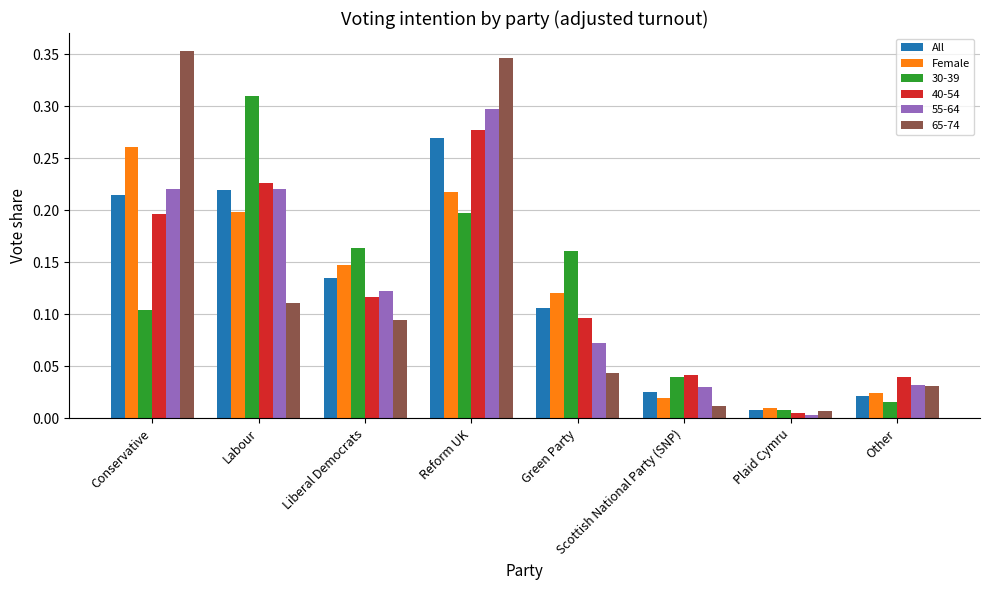

Rank the categories by Female value from lowest to highest.

Plaid Cymru, Scottish National Party (SNP), Other, Green Party, Liberal Democrats, Labour, Reform UK, Conservative